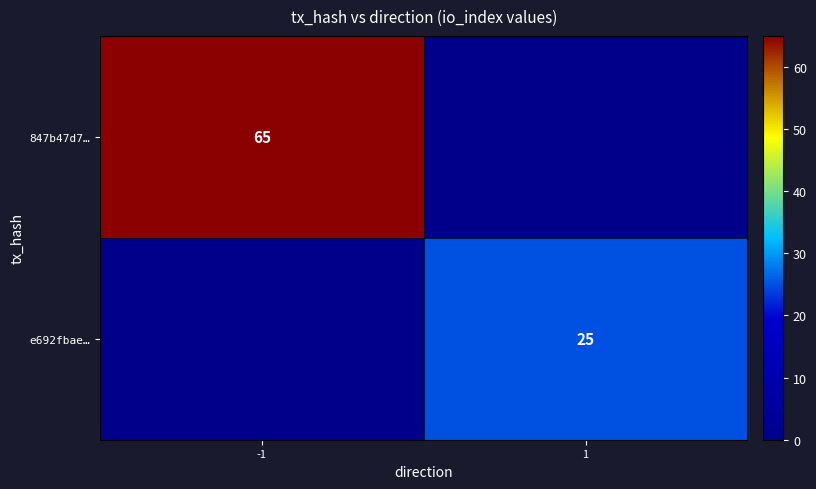

True or false: e692fbae… has a value of 42 at 1.

False